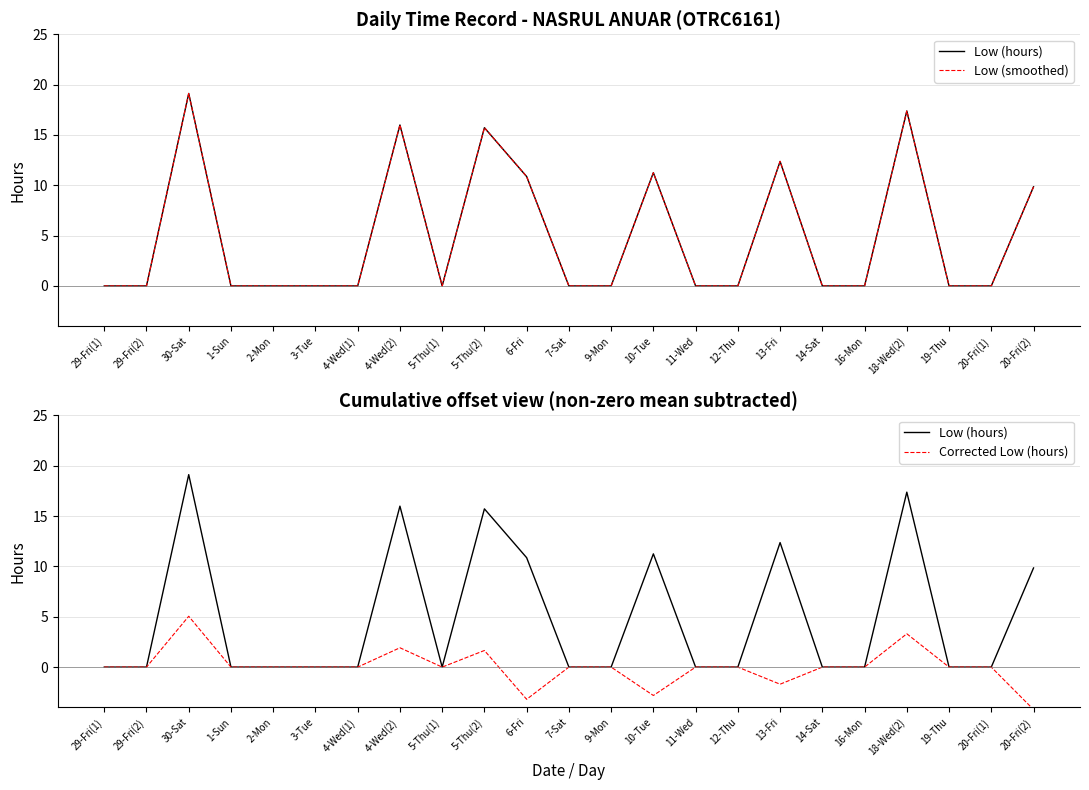

True or false: Corrected Low (hours) and Low (smoothed) intersect in this chart.

False